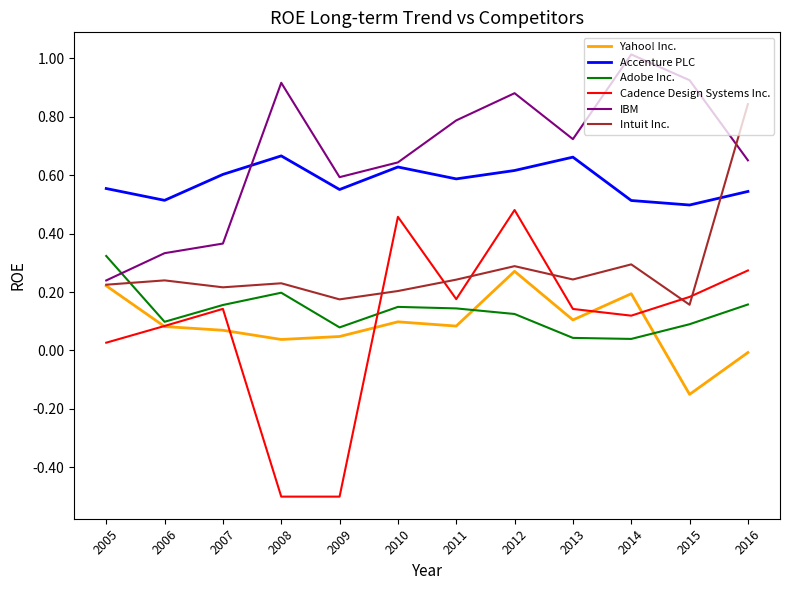

At which category is the sum across all series the highest?

2012